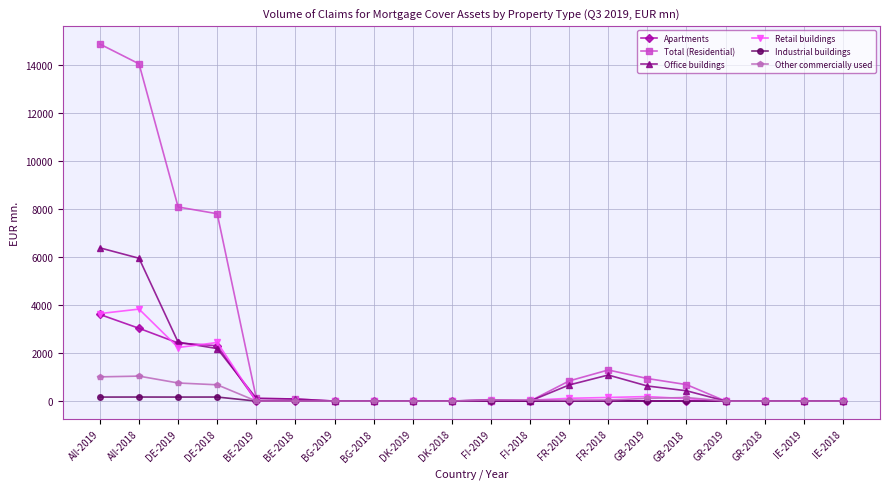

At All-2018, list the series in order from largest to smallest.

Total (Residential), Office buildings, Retail buildings, Apartments, Other commercially used, Industrial buildings